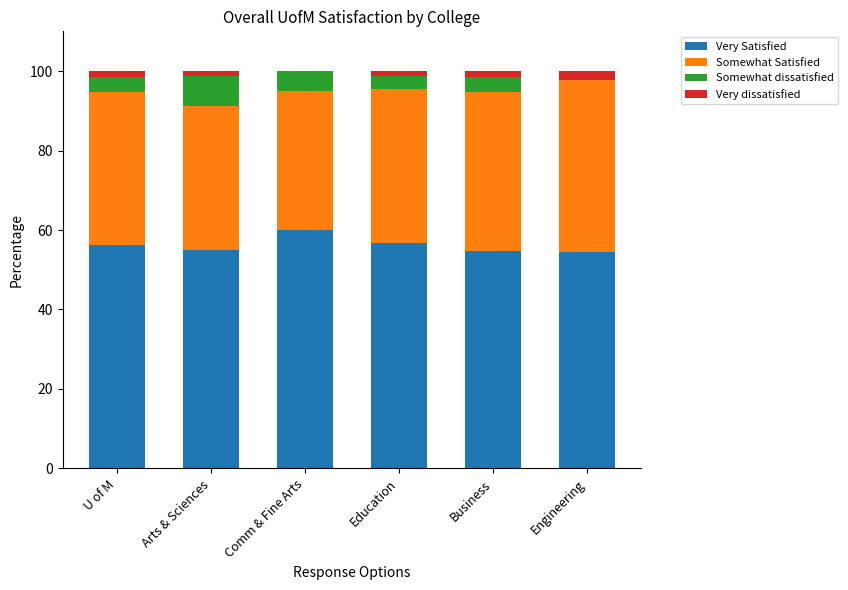

True or false: Very Satisfied has a value of 54.5 at Engineering.

True